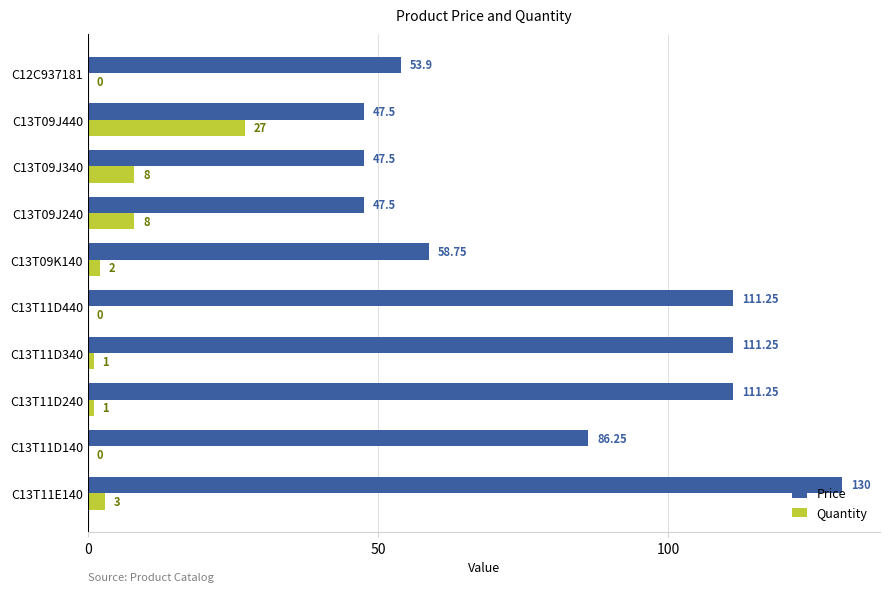

Between C13T11D140 and C13T09J240, which series saw the biggest shift?

Price